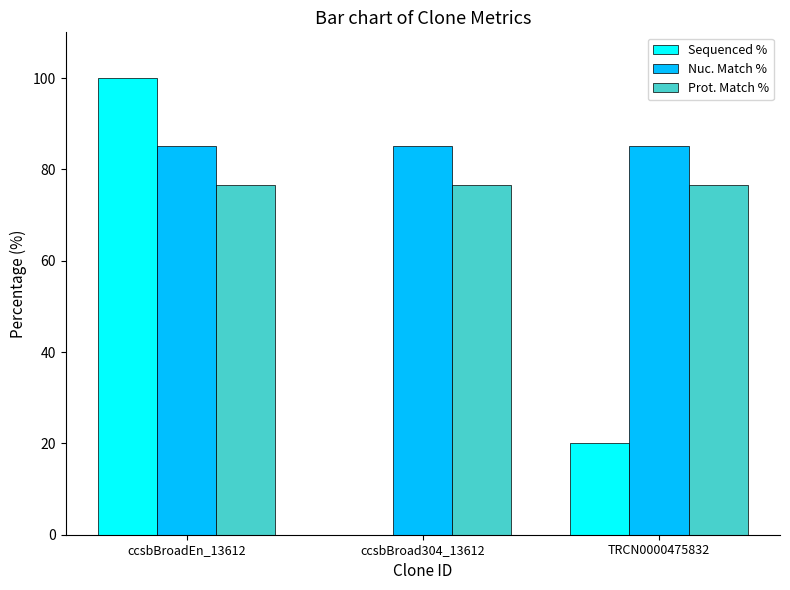

What is the total value across all series at TRCN0000475832?

181.7